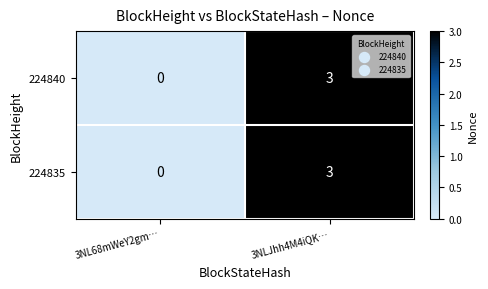

Reading left to right, what are all the values shown in this chart?

224840: 0	3
224835: 0	3